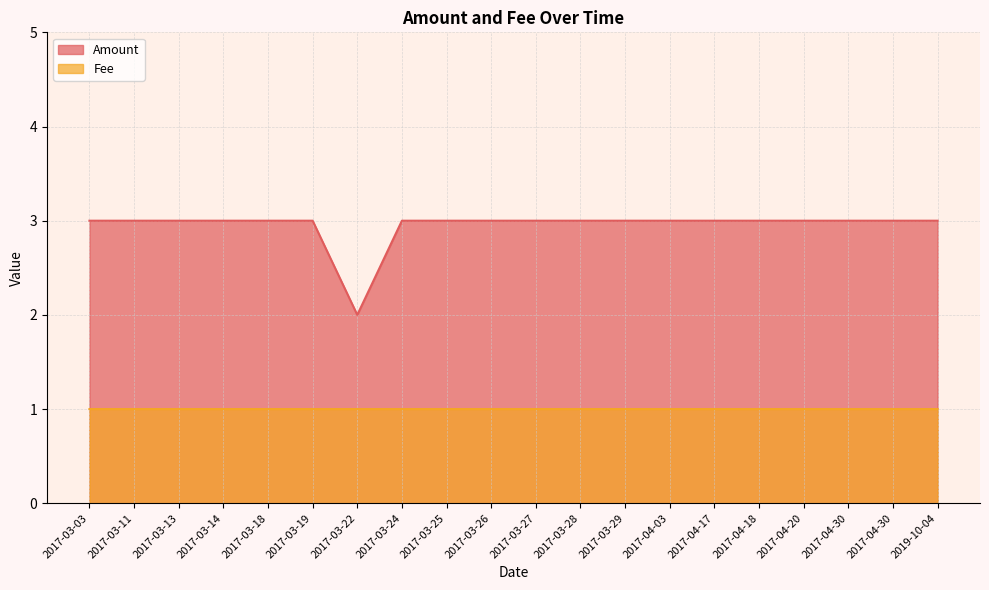

Reading left to right, transcribe all the data shown in this chart.

Amount: 3.0	3.0	3.0	3.0	3.0	3.0	2.0	3.0	3.0	3.0	3.0	3.0	3.0	3.0	3.0	3.0	3.0	3.0	3.0	3.0
Fee: 1.0	1.0	1.0	1.0	1.0	1.0	1.0	1.0	1.0	1.0	1.0	1.0	1.0	1.0	1.0	1.0	1.0	1.0	1.0	1.0